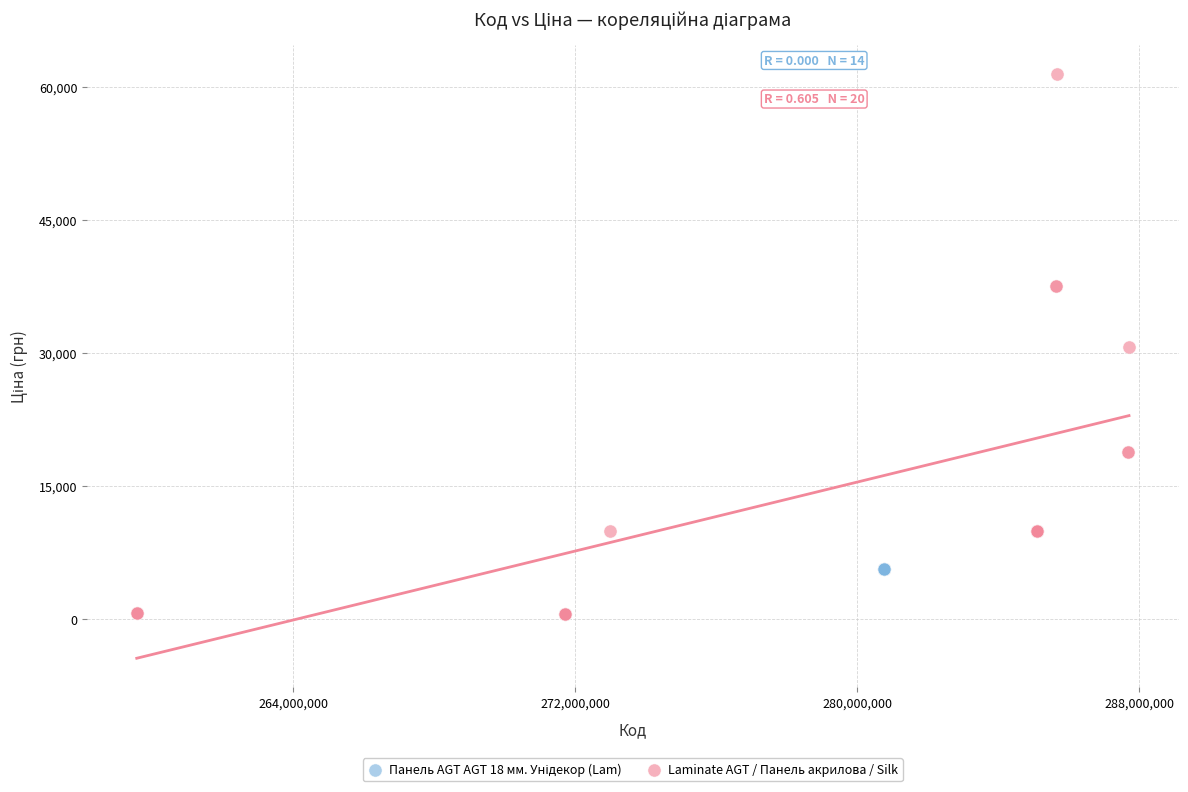

Which series reaches the minimum Y coordinate?

Laminate AGT / Панель акрилова / Silk